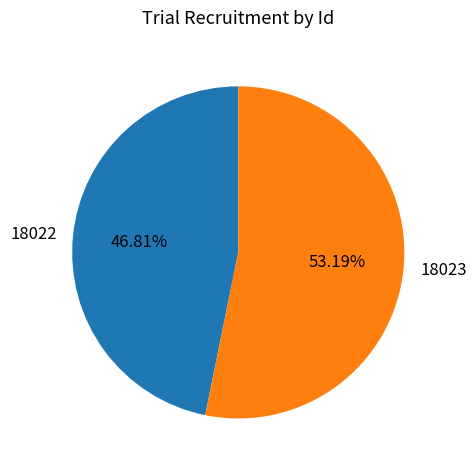

What is the largest slice in the pie chart?

18023